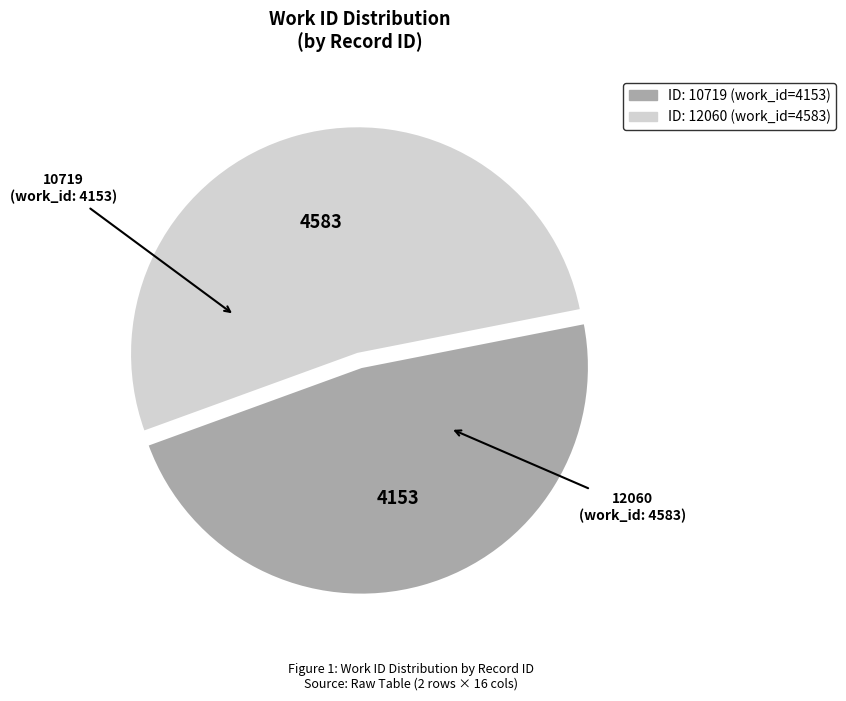

Is there any slice that represents more than half of the pie?

Yes